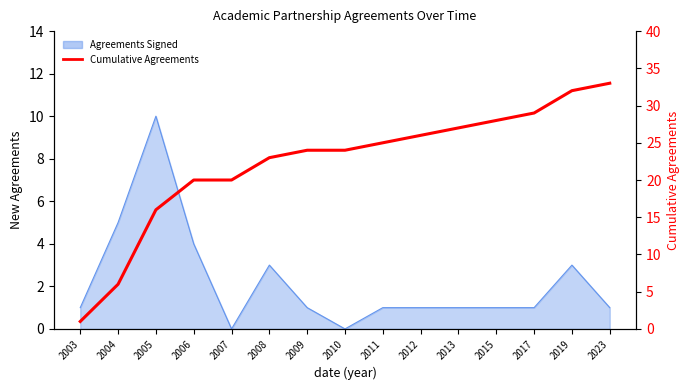

Count the number of values greater than 24.

7